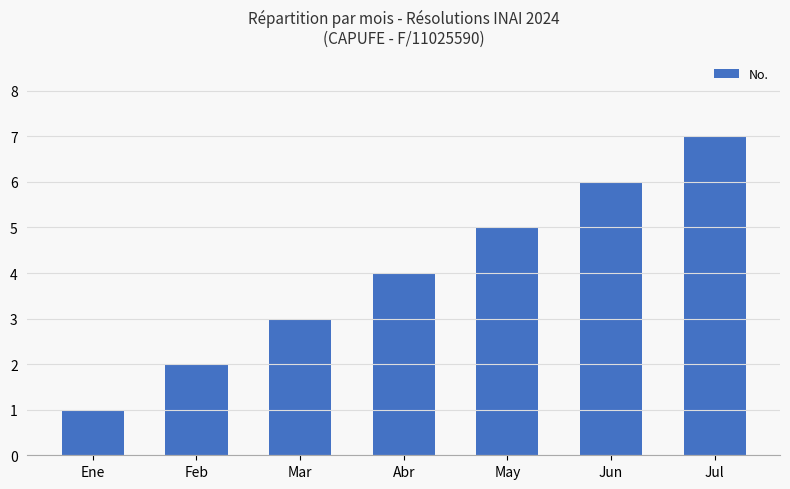

Rank the categories by value from highest to lowest.

Jul, Jun, May, Abr, Mar, Feb, Ene